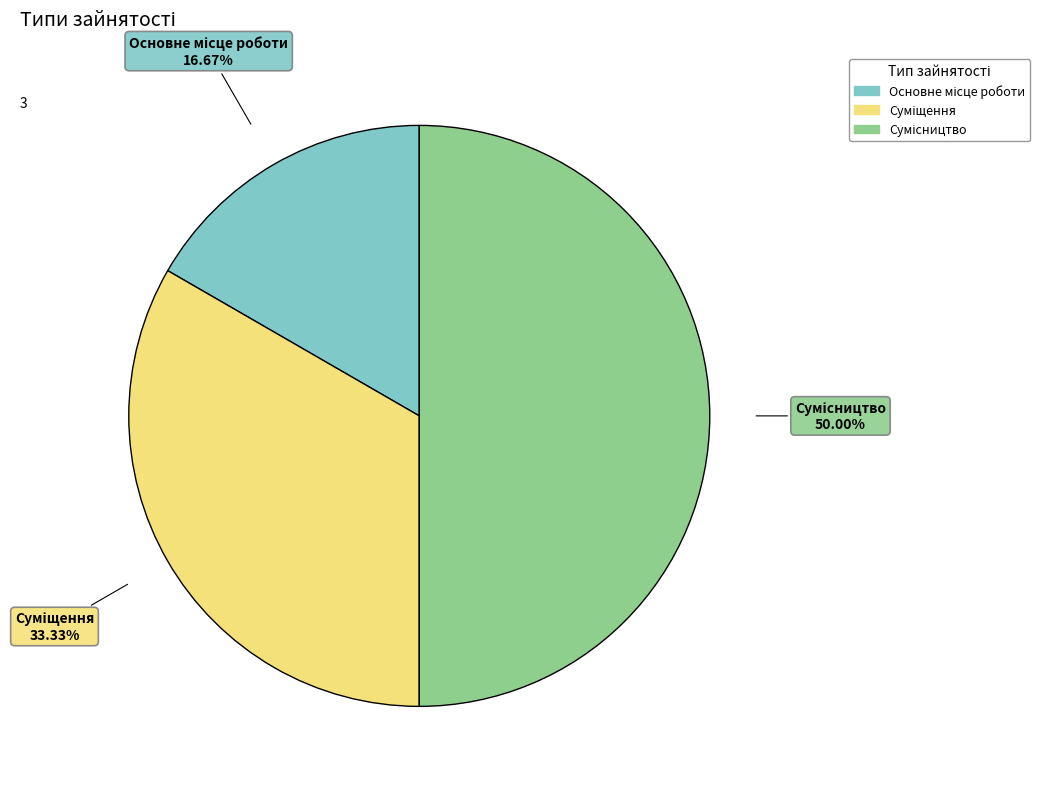

How many segments does this pie chart have?

3